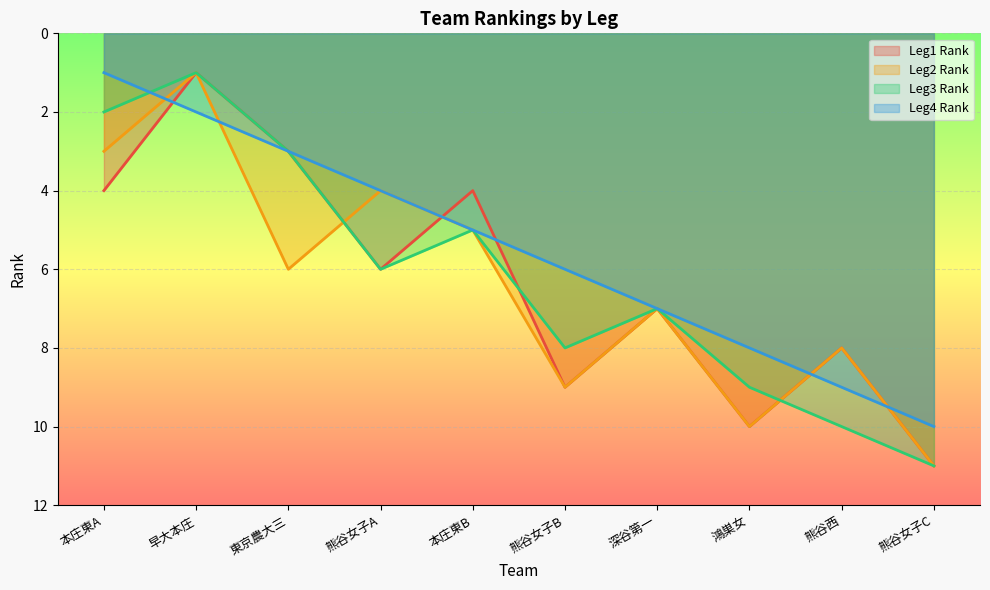

What value does the Leg3 Rank series have at 深谷第一, to the nearest 5?

5